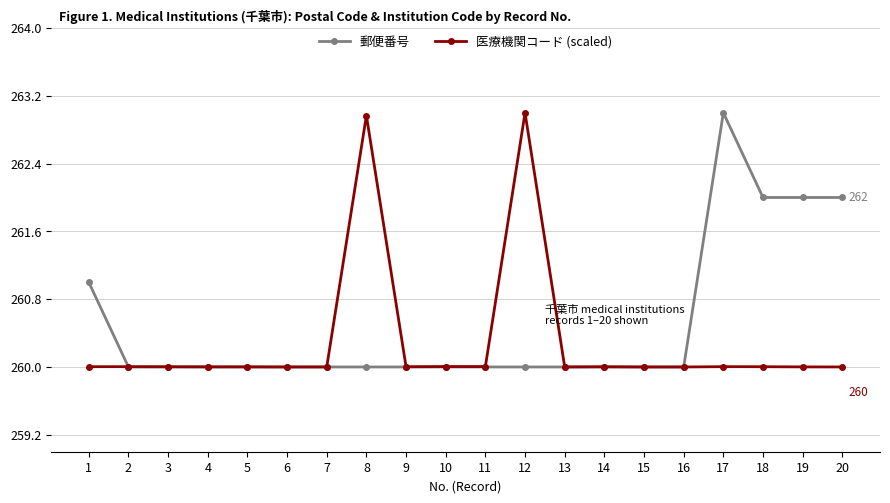

What is the value of the 郵便番号 point at the 7th from the left?

260.0